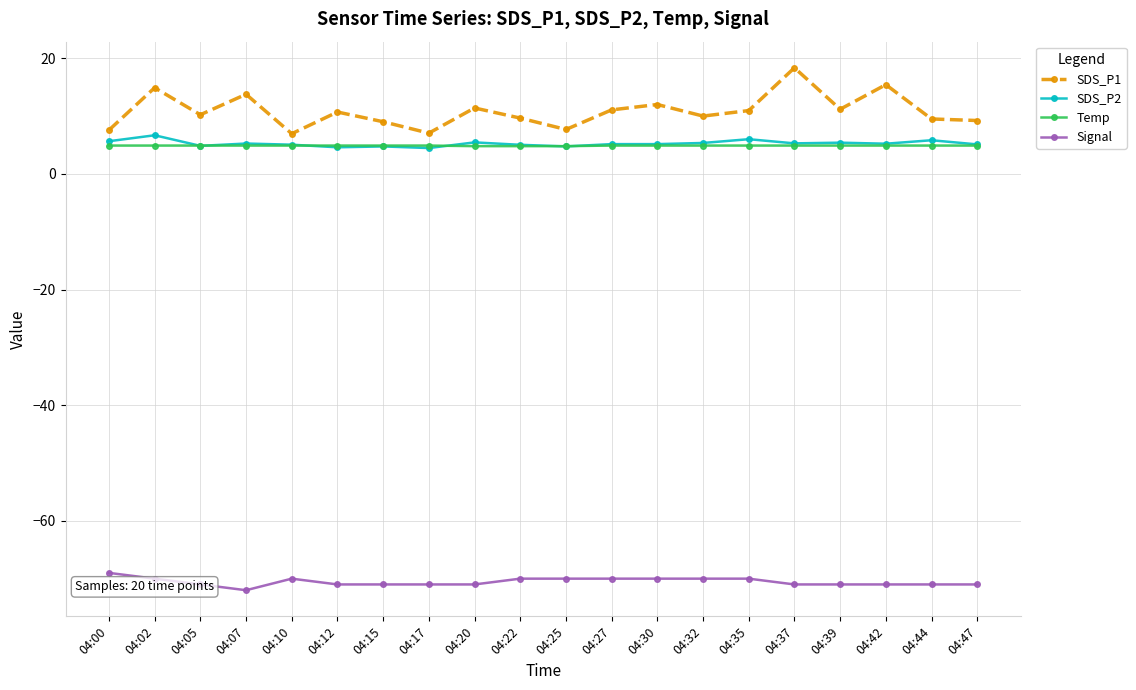

True or false: SDS_P2 and Signal intersect in this chart.

False